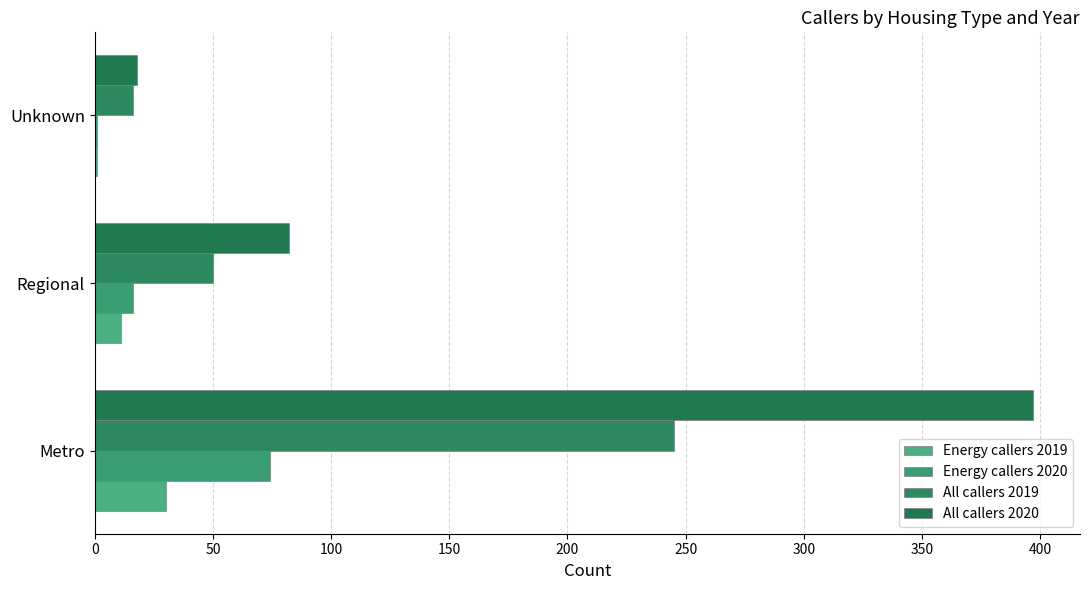

How many series are shown in this chart?

4